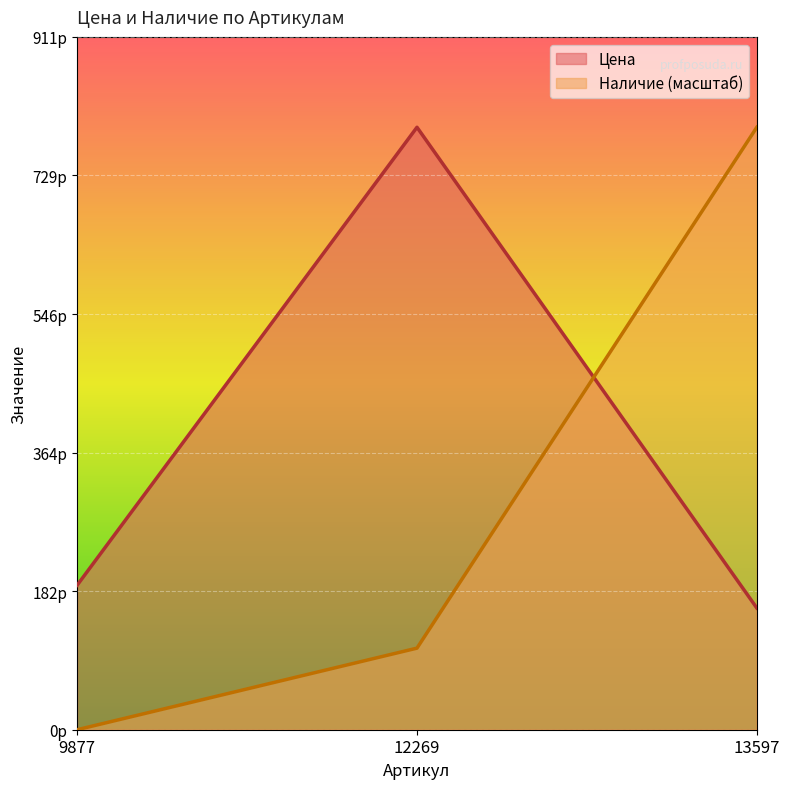

Is it true that Наличие equals 0.0 at 9877?

True